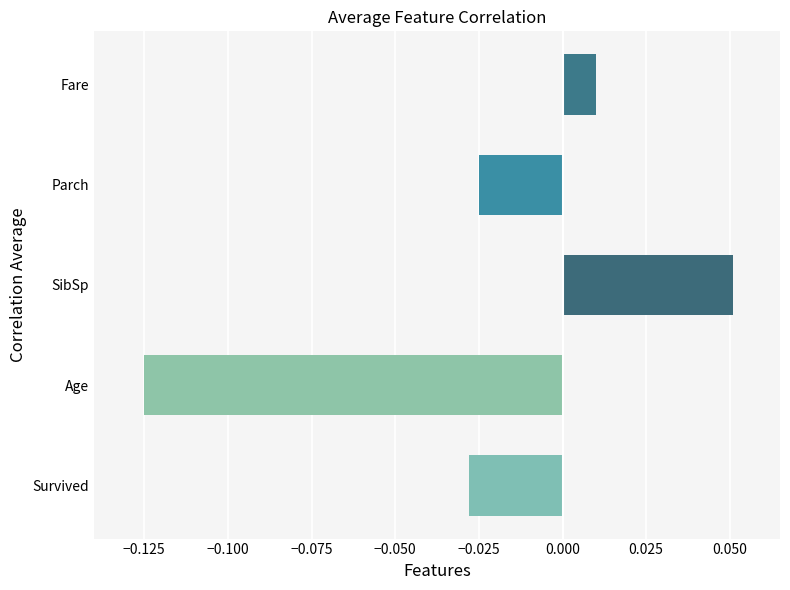

Which label corresponds to the largest value in the chart?

SibSp